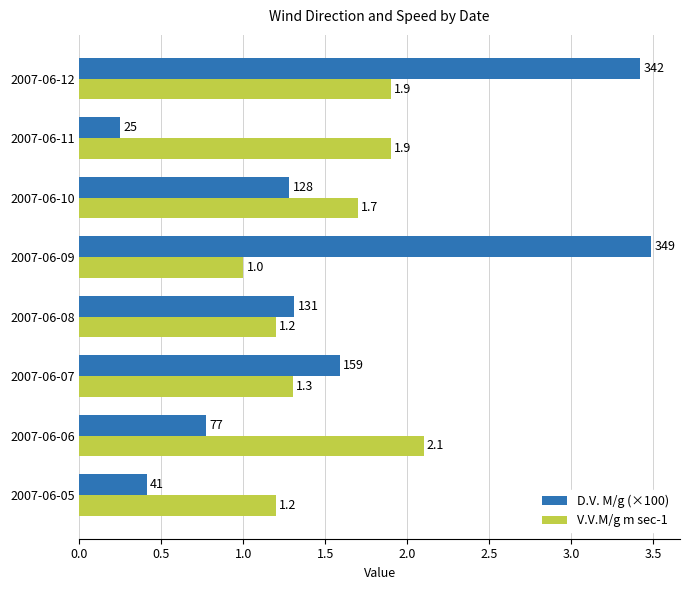

Which category has the lowest value across all series?

2007-06-11